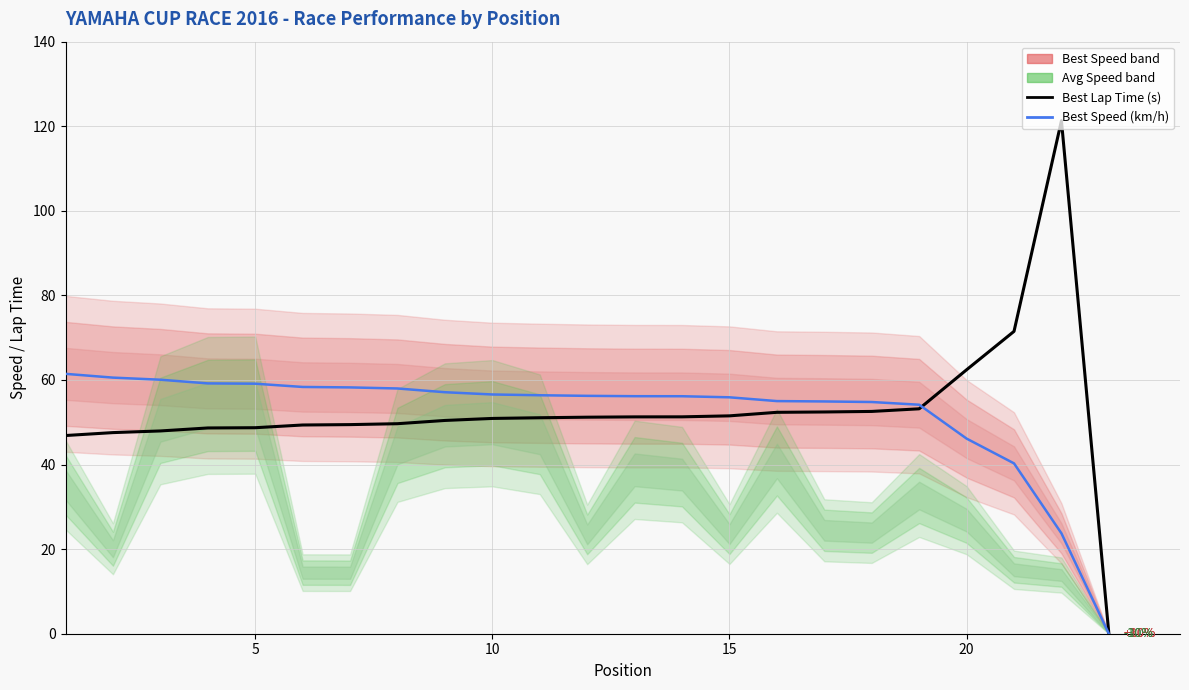

Reading left to right, list all the values displayed in this chart.

Best Lap Time (s): 46.9	47.6	47.9	48.7	48.7	49.4	49.4	49.7	50.4	50.9	51.1	51.2	51.3	51.3	51.5	52.4	52.4	52.6	53.2	62.4	71.5	121.3	0.0
Best Speed (km/h): 61.5	60.6	60.1	59.2	59.1	58.4	58.2	58.0	57.1	56.6	56.4	56.2	56.2	56.2	55.9	55.0	54.9	54.8	54.2	46.1	40.3	23.7	0.0